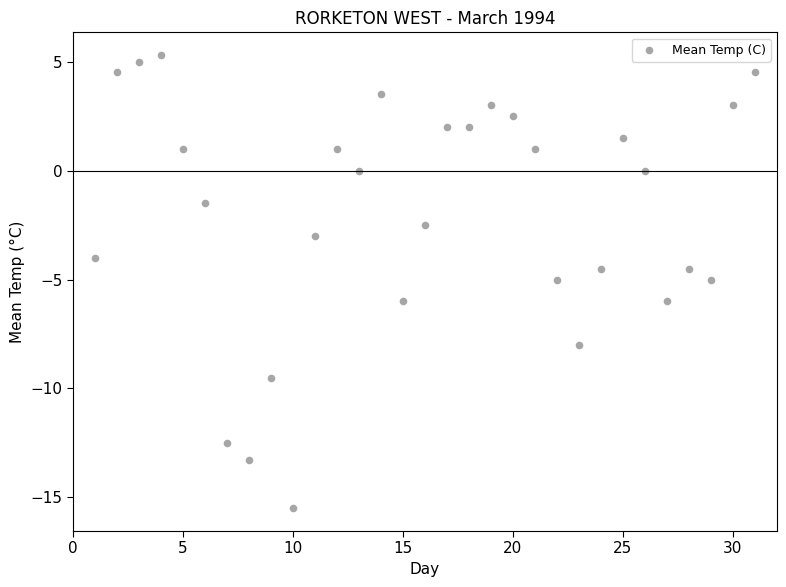

What is the range of X values (max minus min)?

30.0